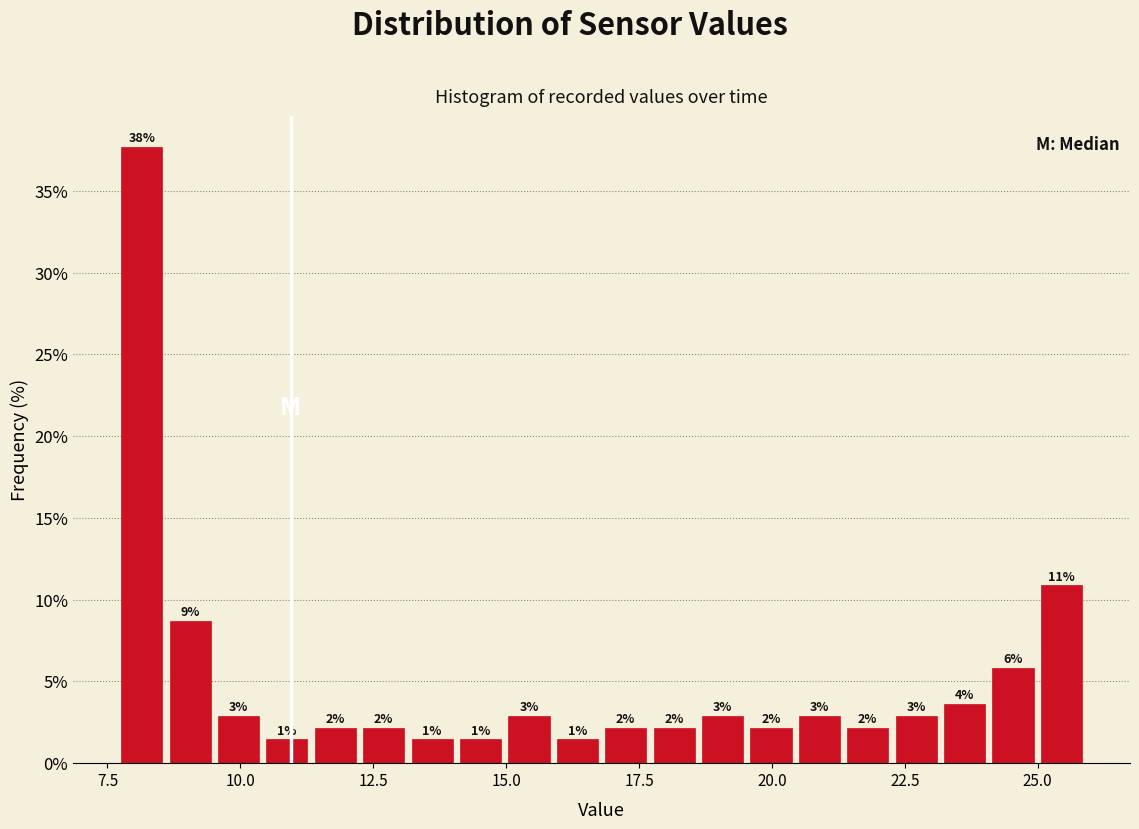

Around what value on the x-axis is the tallest bar? Give the approximate position of its centre, as read against the axis.

8.0